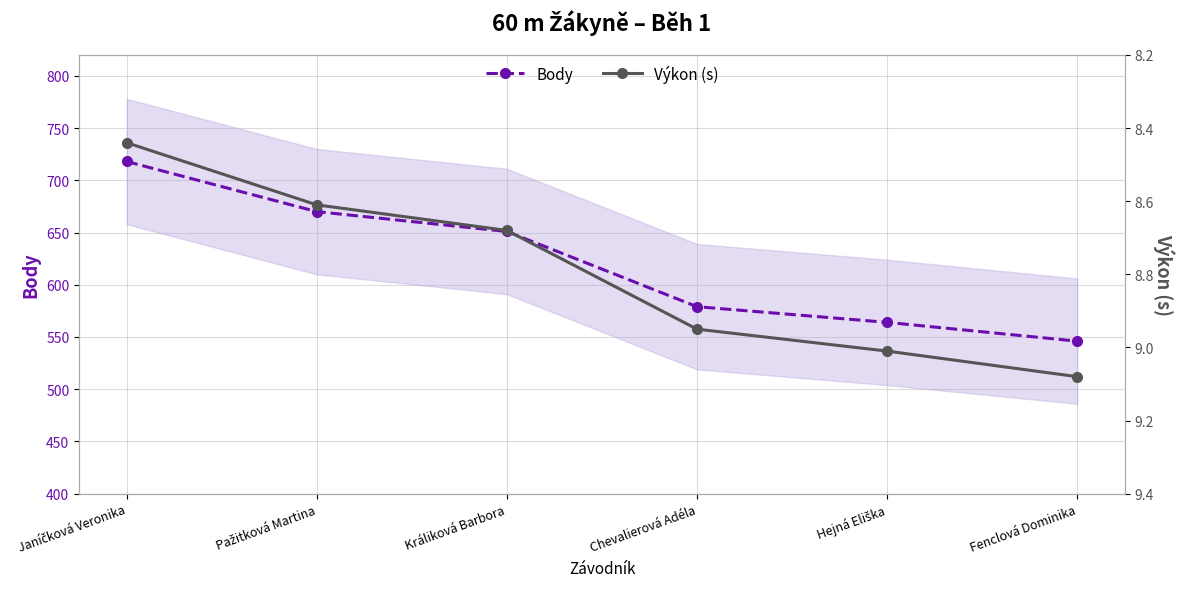

True or false: Výkon (s) and Body cross at least once.

False